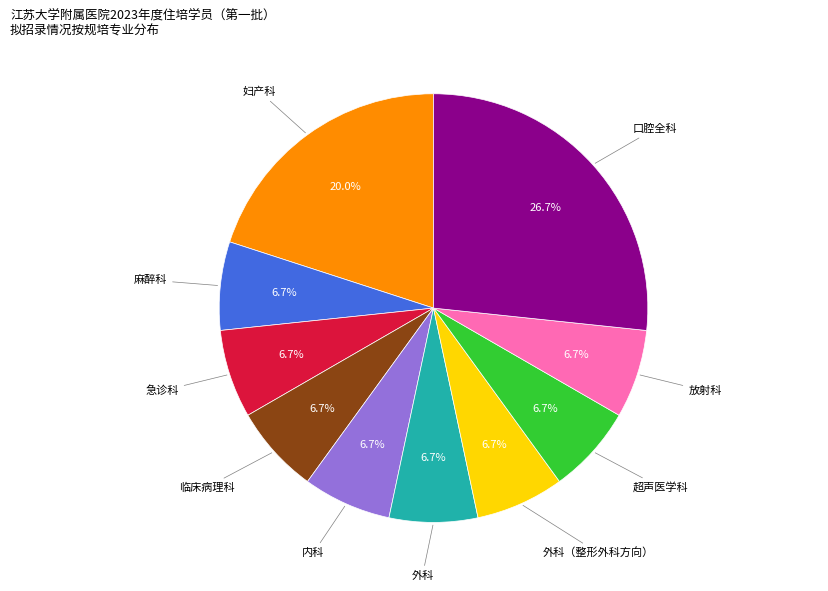

Is there a majority slice in this chart?

No